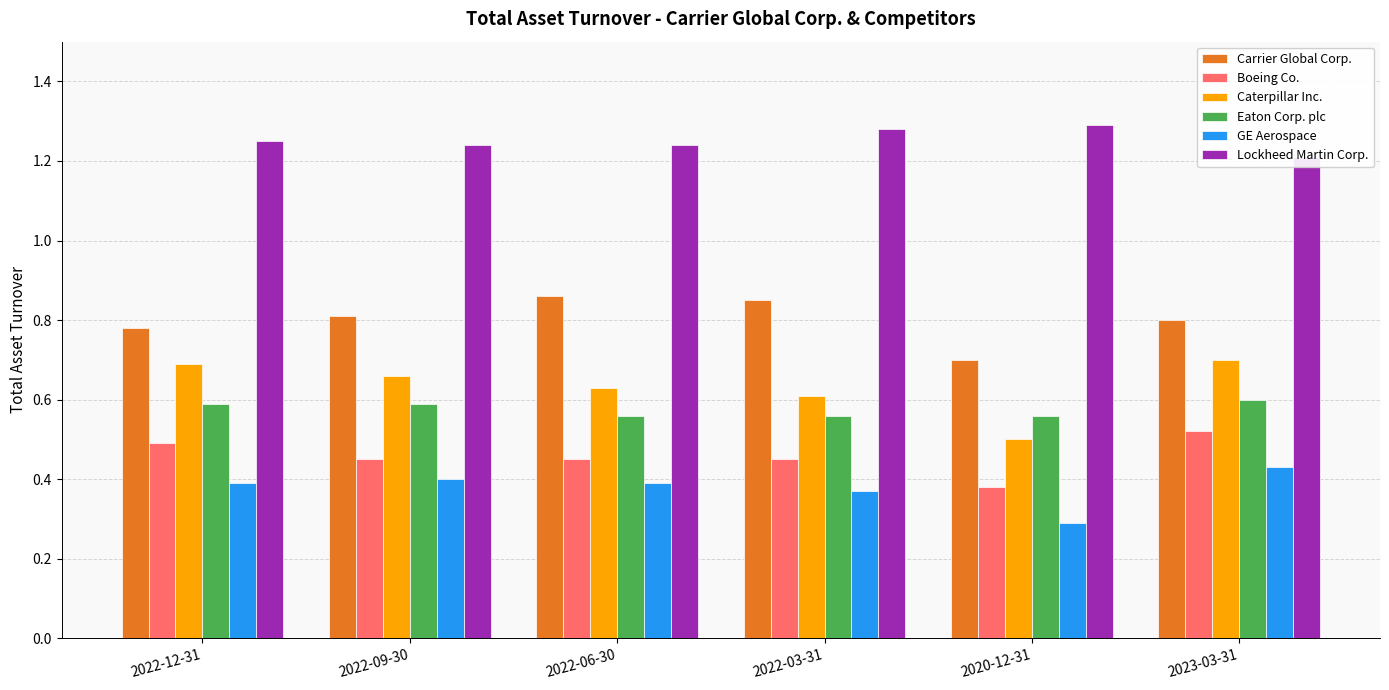

How many groups of bars are there?

6